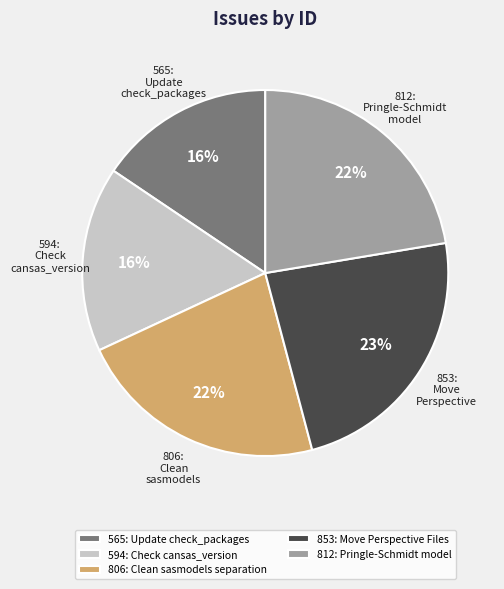

Combined, do 853: Move Perspective Files and 565: Update check_packages account for over 50%?

No